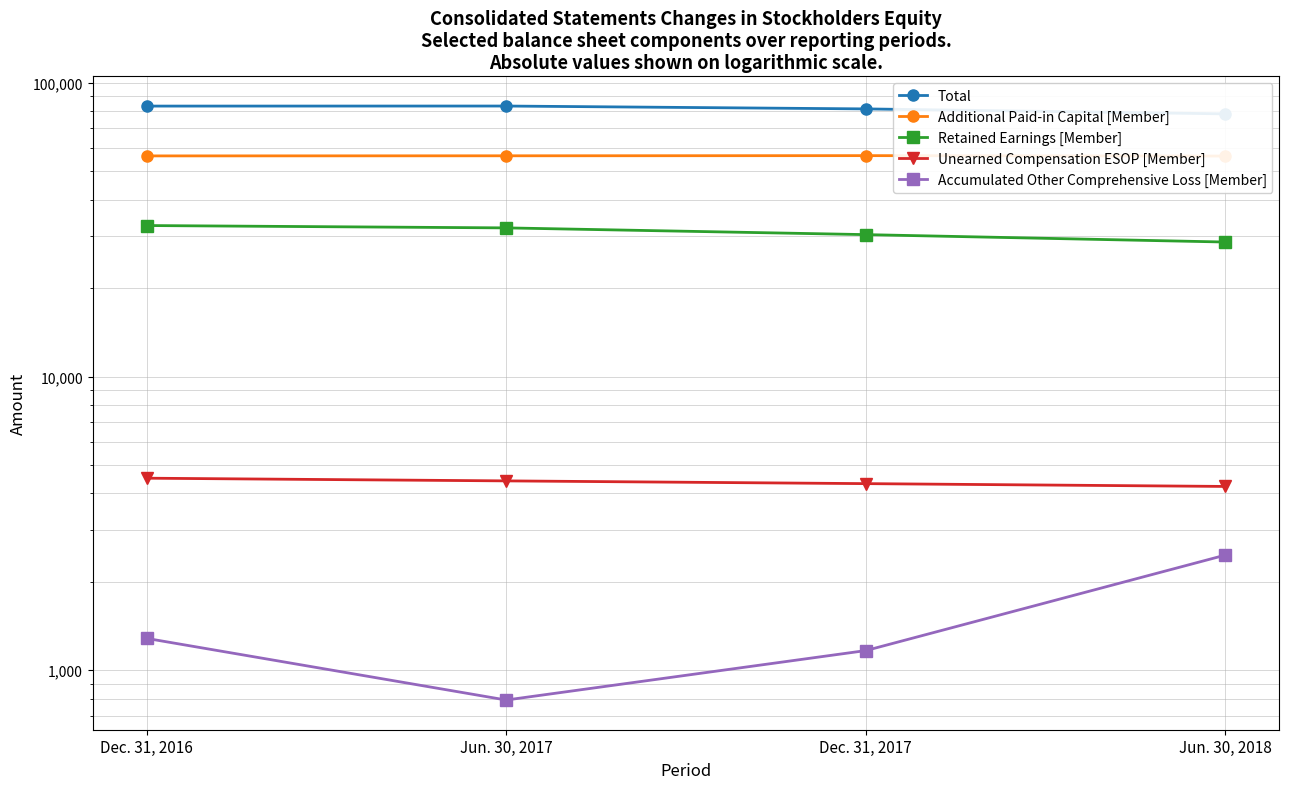

Which category has the lowest value across all series?

Jun. 30, 2017